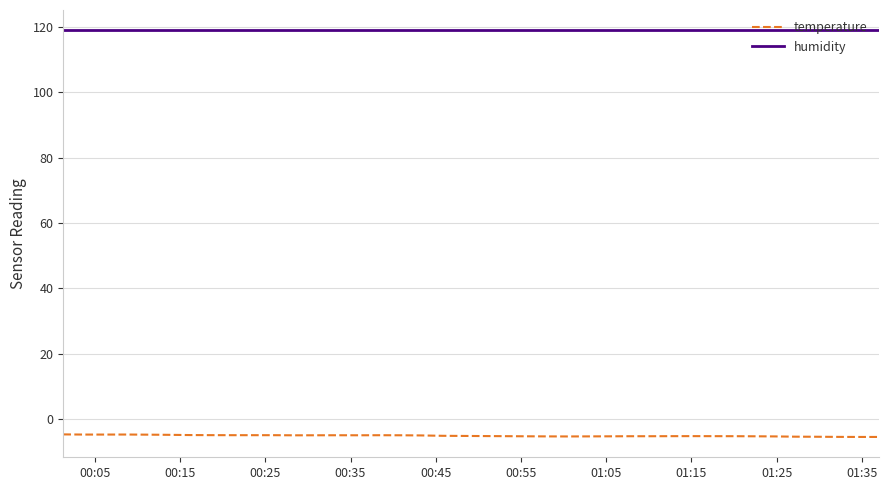

Which series has the widest spread of values?

temperature